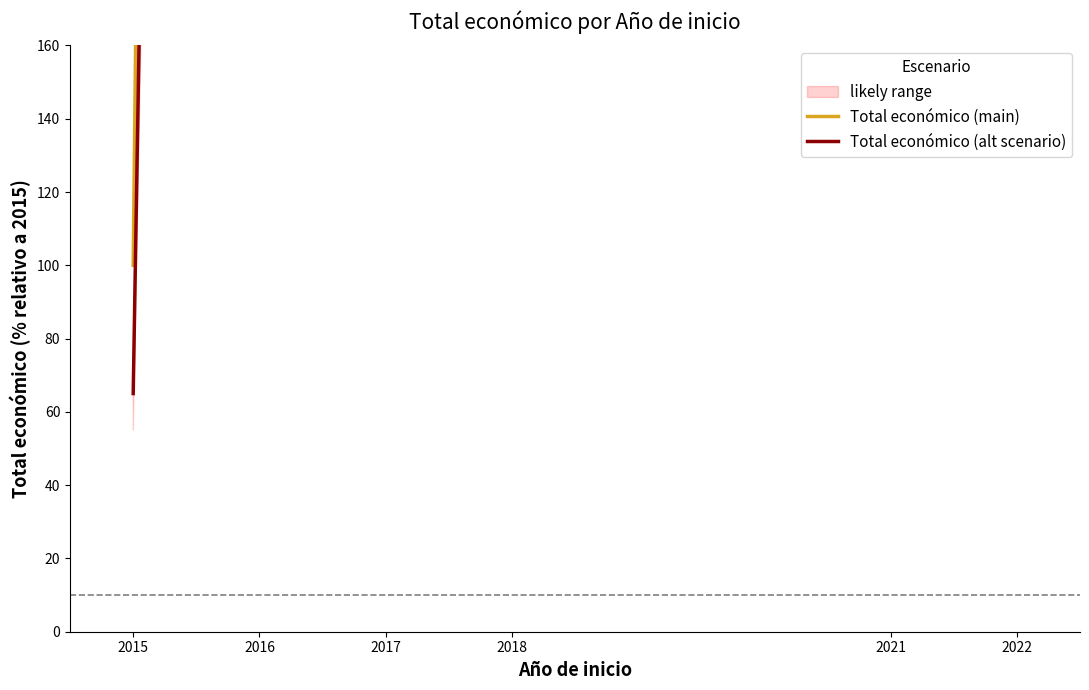

How many values in the Total económico (alt scenario) series exceed 2125?

3